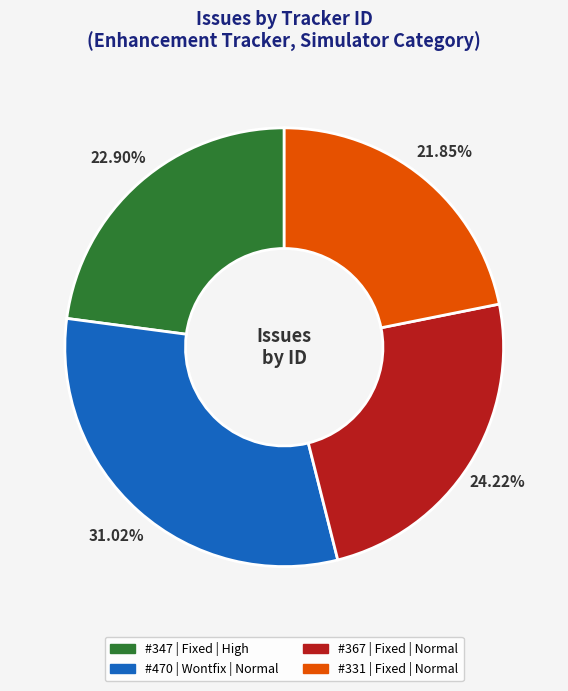

Is there any slice that represents more than half of the pie?

No